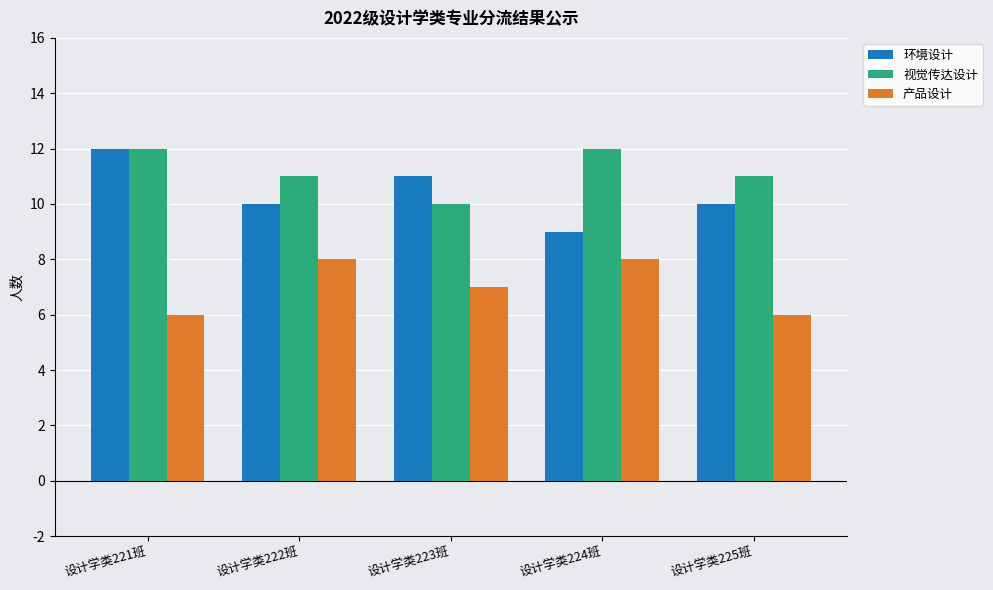

What is the label of the 4th bar from the right?

设计学类222班